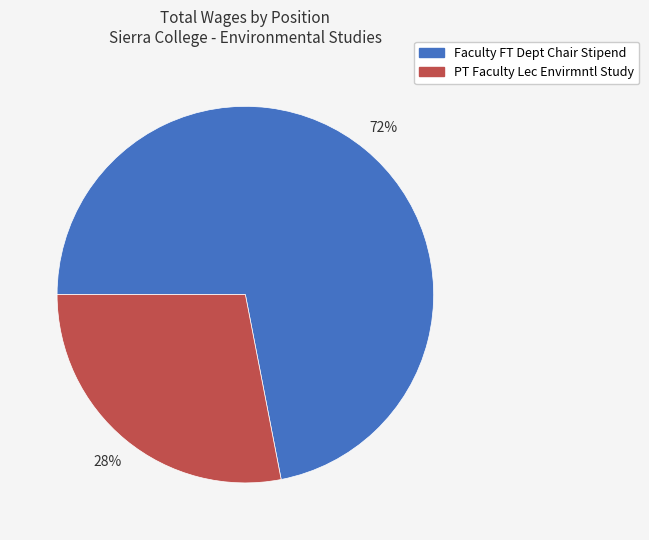

True or false: 72% accounts for 72% of the total.

True